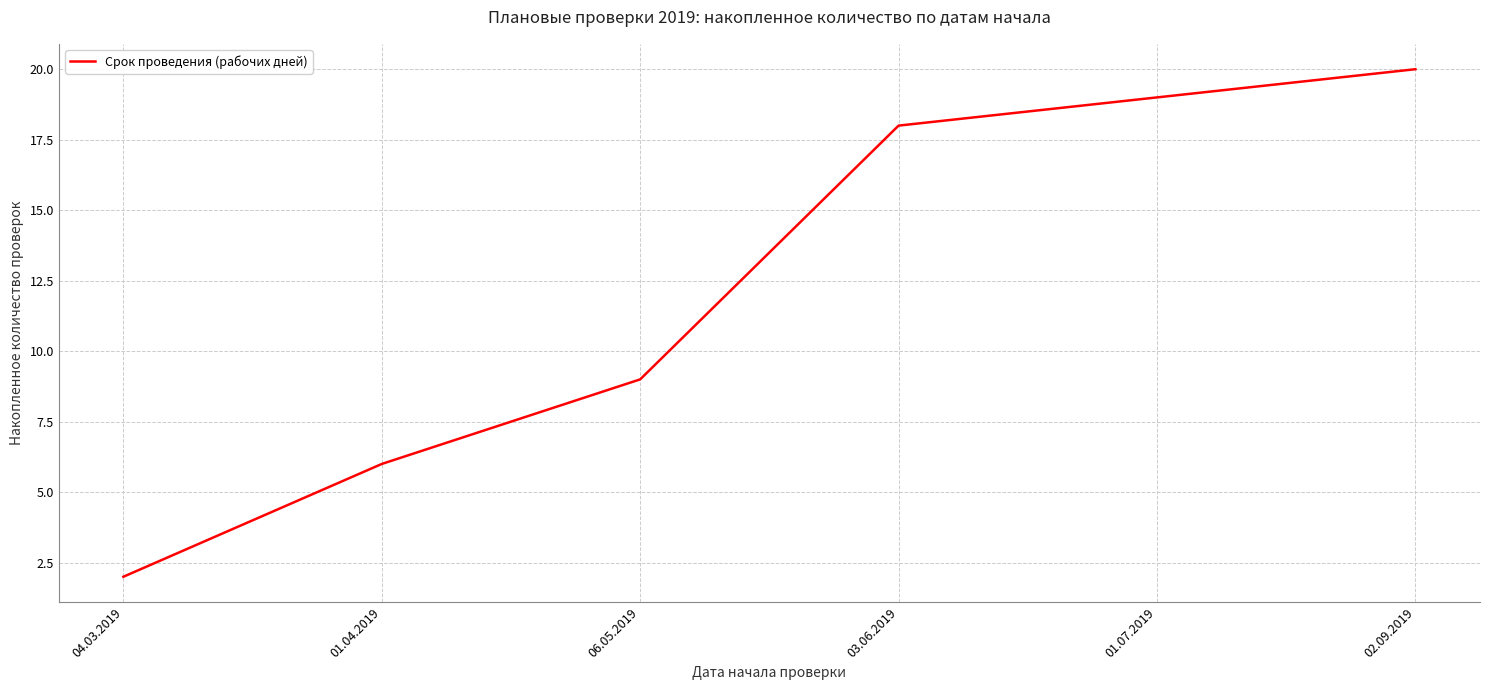

How many series are shown in this chart?

1